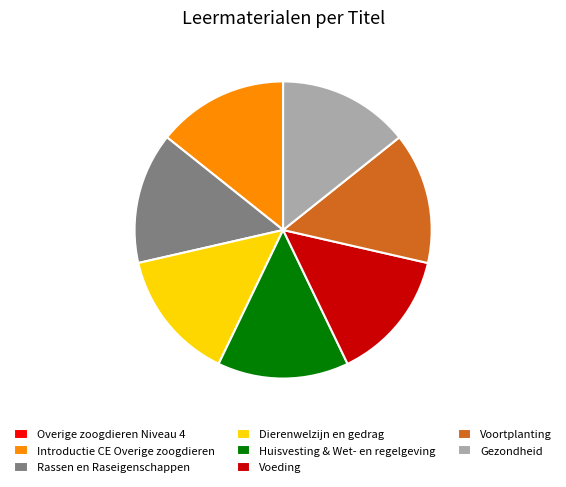

Is Voeding the majority of the pie?

No